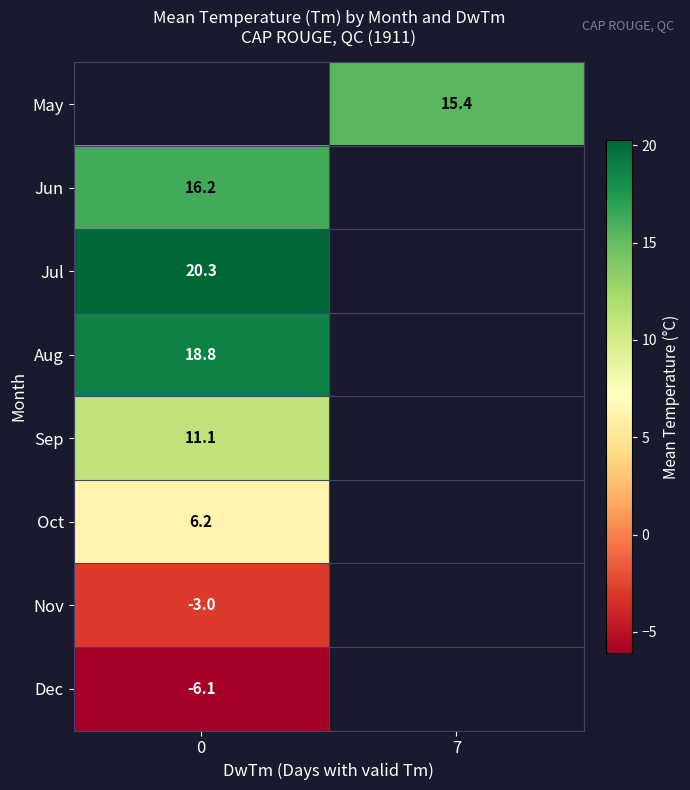

The Nov series shows -0.6 at 0. True or false?

False